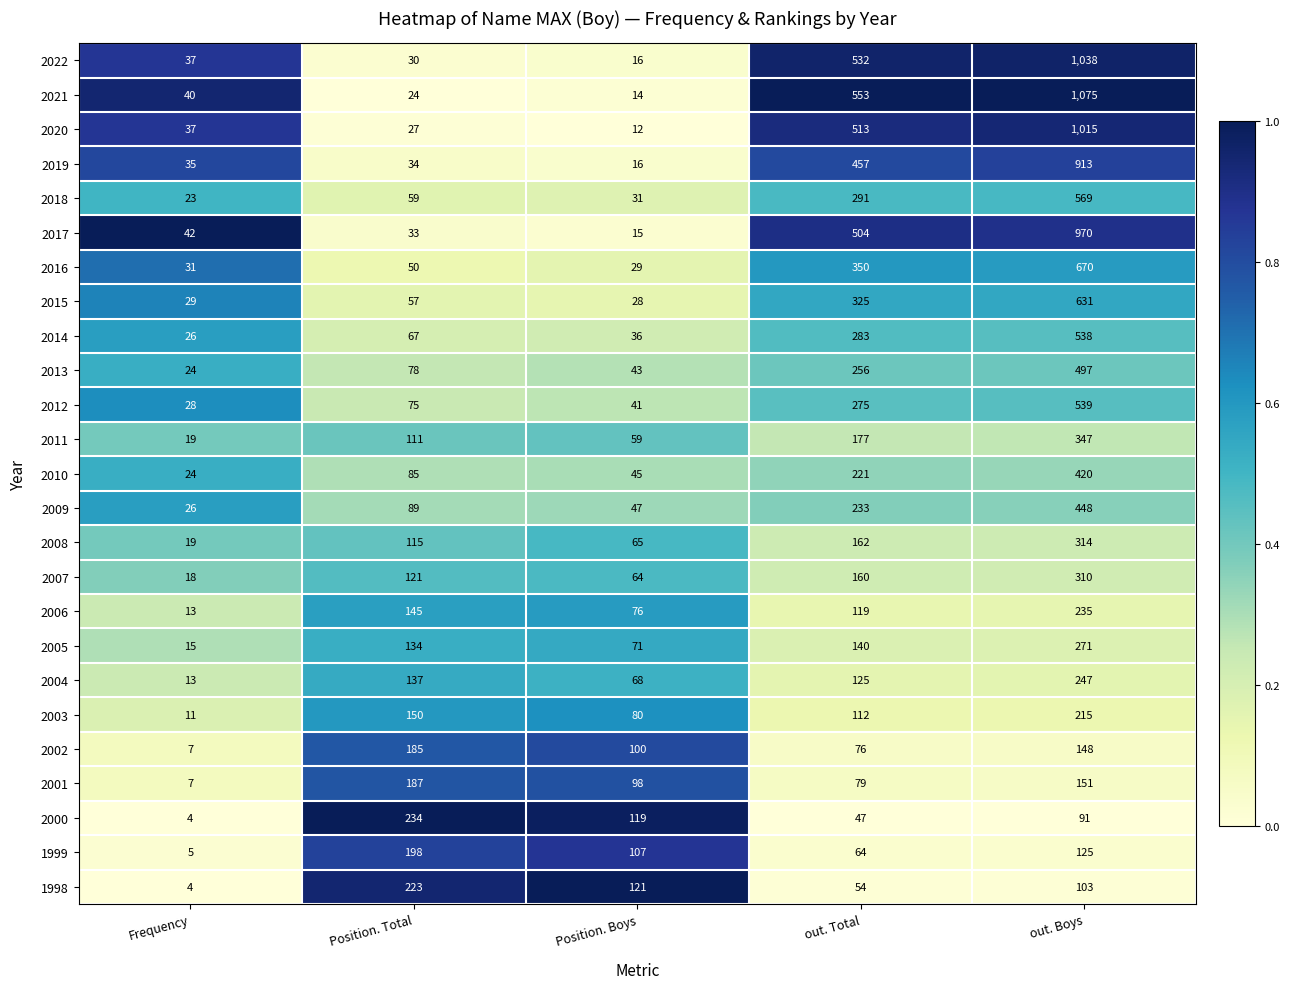

What is the difference between the maximum and second lowest values in the 2013 series?

454